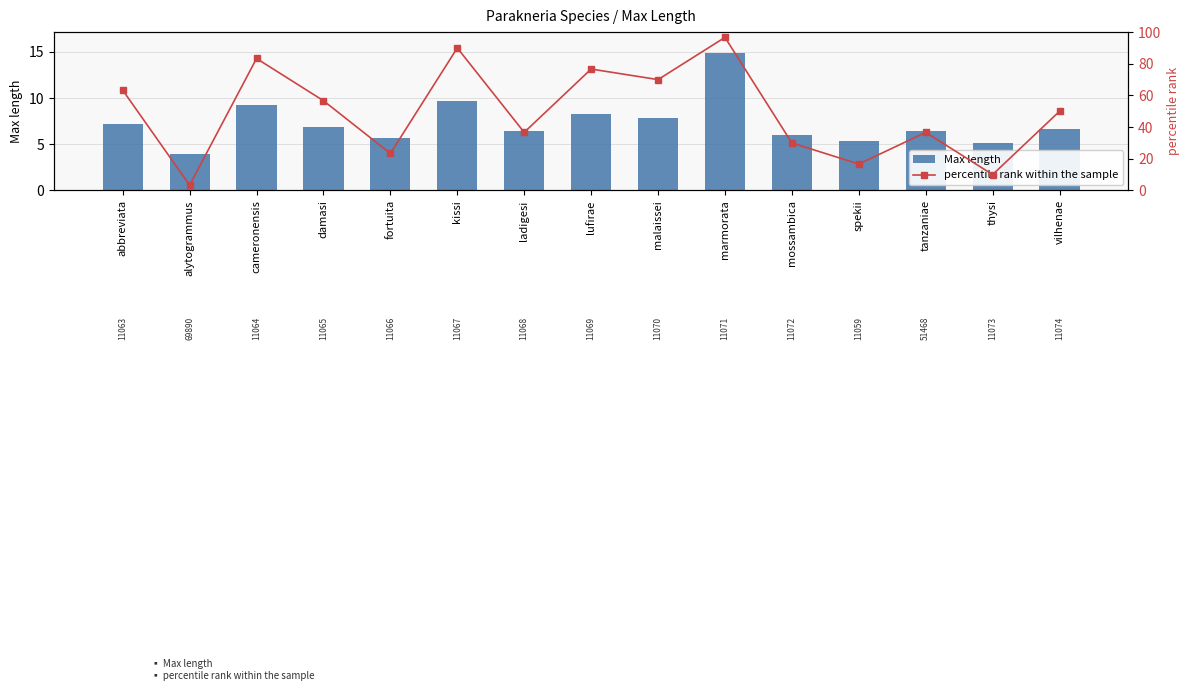

Reading left to right, list all the values displayed in this chart.

Max length: abbreviata=7.2	alytogrammus=4.0	cameronensis=9.2	damasi=6.9	fortuita=5.7	kissi=9.7	ladigesi=6.4	lufirae=8.3	malaissei=7.8	marmorata=14.9	mossambica=6.0	spekii=5.4	tanzaniae=6.4	thysi=5.1	vilhenae=6.7
percentile rank within the sample: abbreviata=63.3	alytogrammus=3.3	cameronensis=83.3	damasi=56.7	fortuita=23.3	kissi=90.0	ladigesi=36.7	lufirae=76.7	malaissei=70.0	marmorata=96.7	mossambica=30.0	spekii=16.7	tanzaniae=36.7	thysi=10.0	vilhenae=50.0